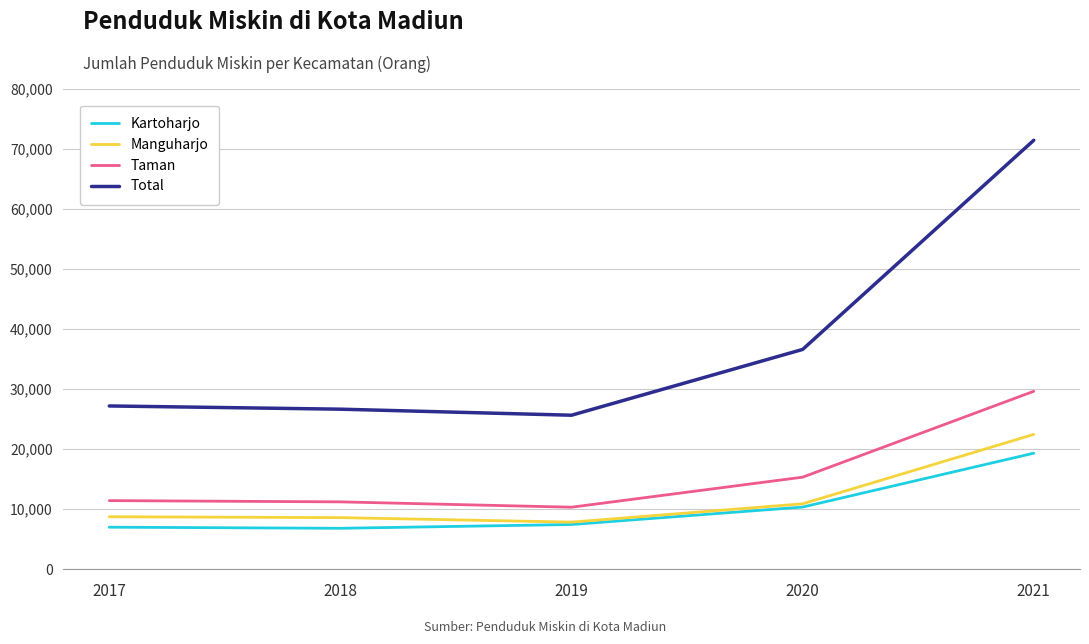

True or false: Kartoharjo and Taman intersect in this chart.

False